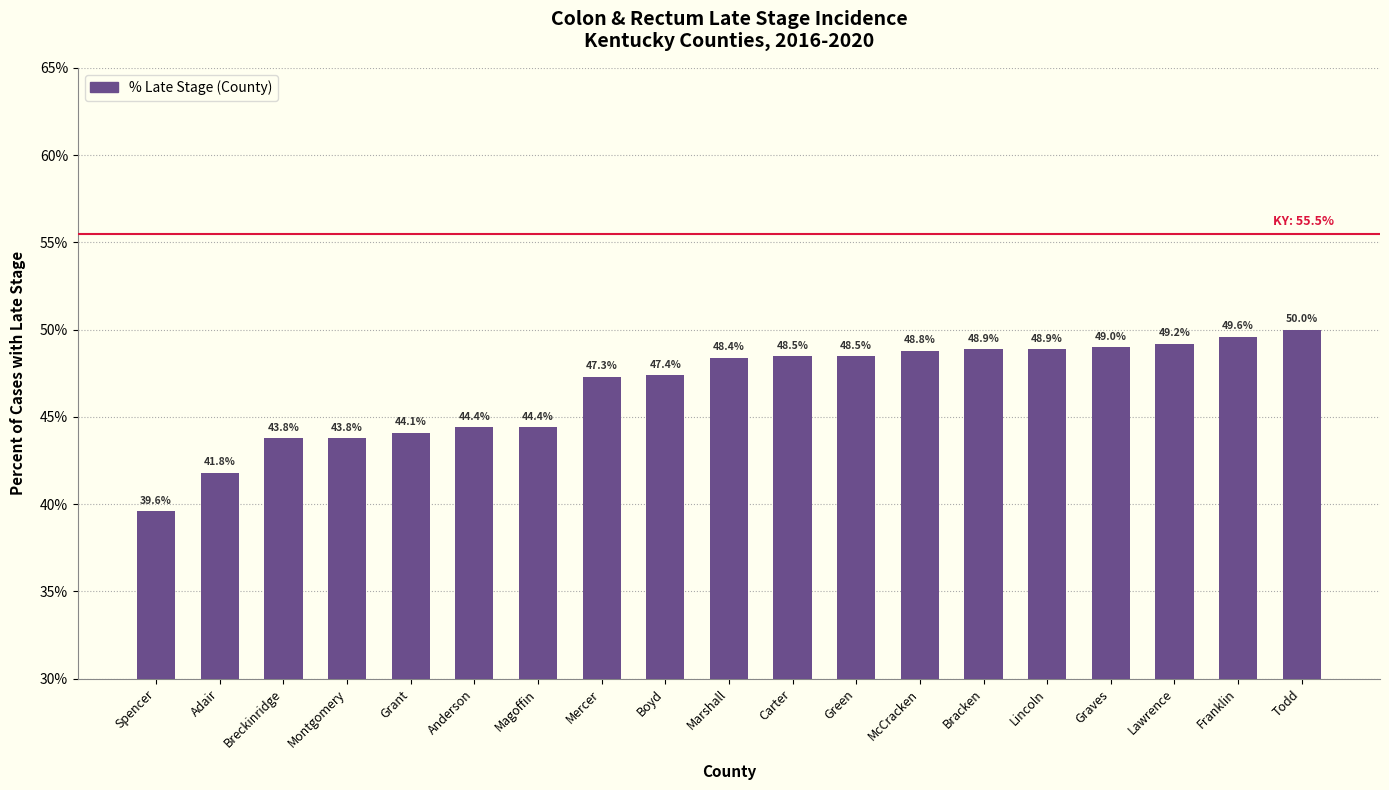

Reading right to left, transcribe all the data shown in this chart.

50.0	49.6	49.2	49.0	48.9	48.9	48.8	48.5	48.5	48.4	47.4	47.3	44.4	44.4	44.1	43.8	43.8	41.8	39.6